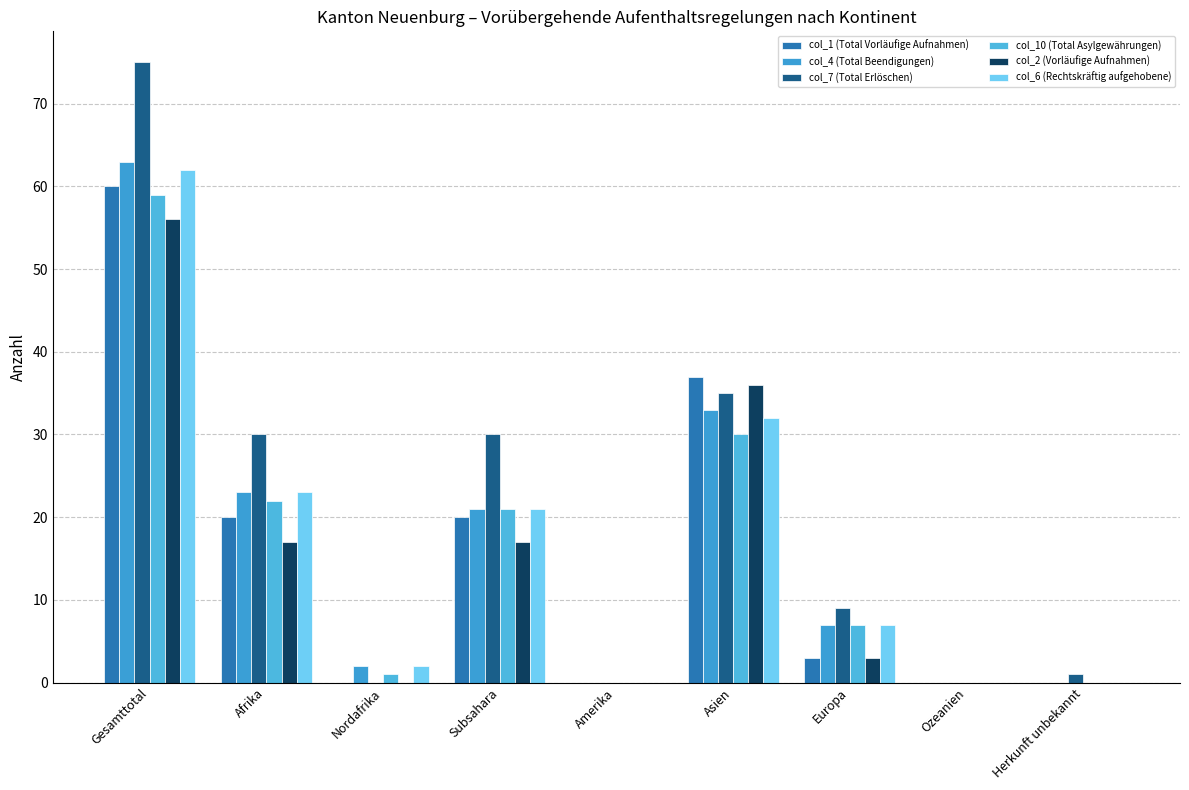

At which category is the sum across all series the highest?

Gesamttotal